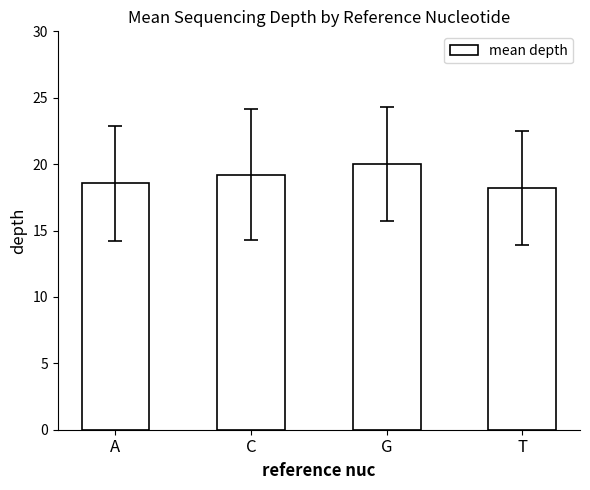

What value does the data have at A?

18.6